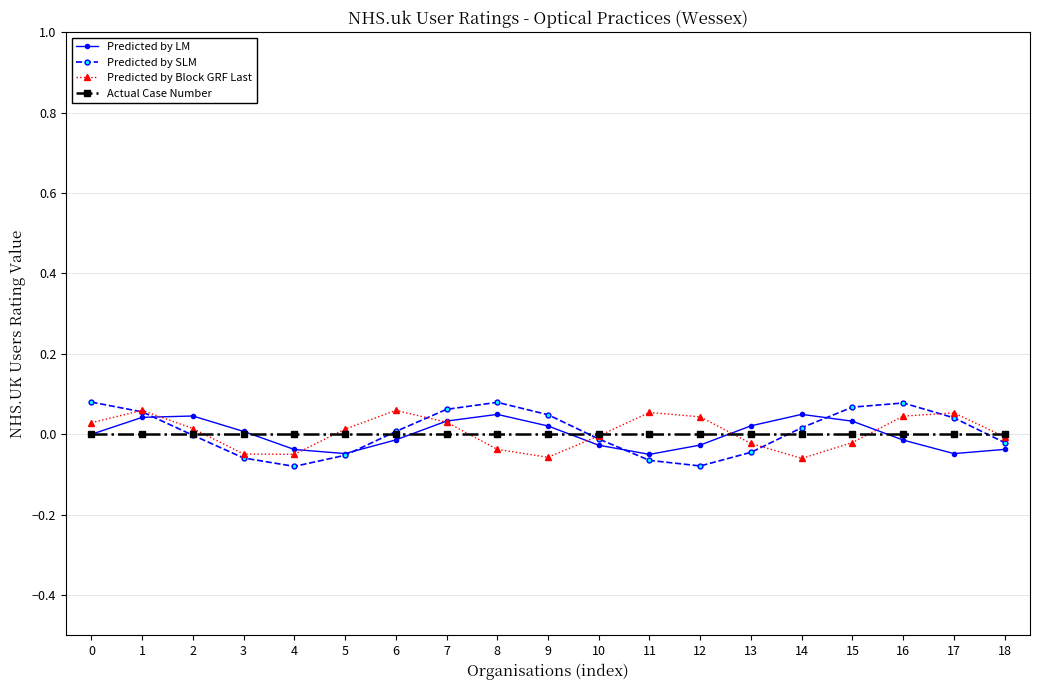

True or false: Predicted by SLM has more than 0 points higher than both neighbors.

True